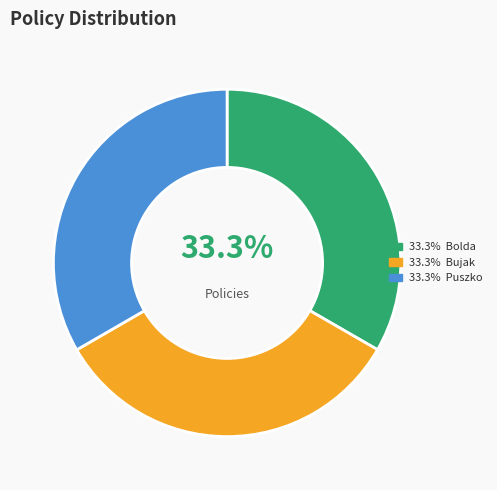

Does any single category account for the majority?

No